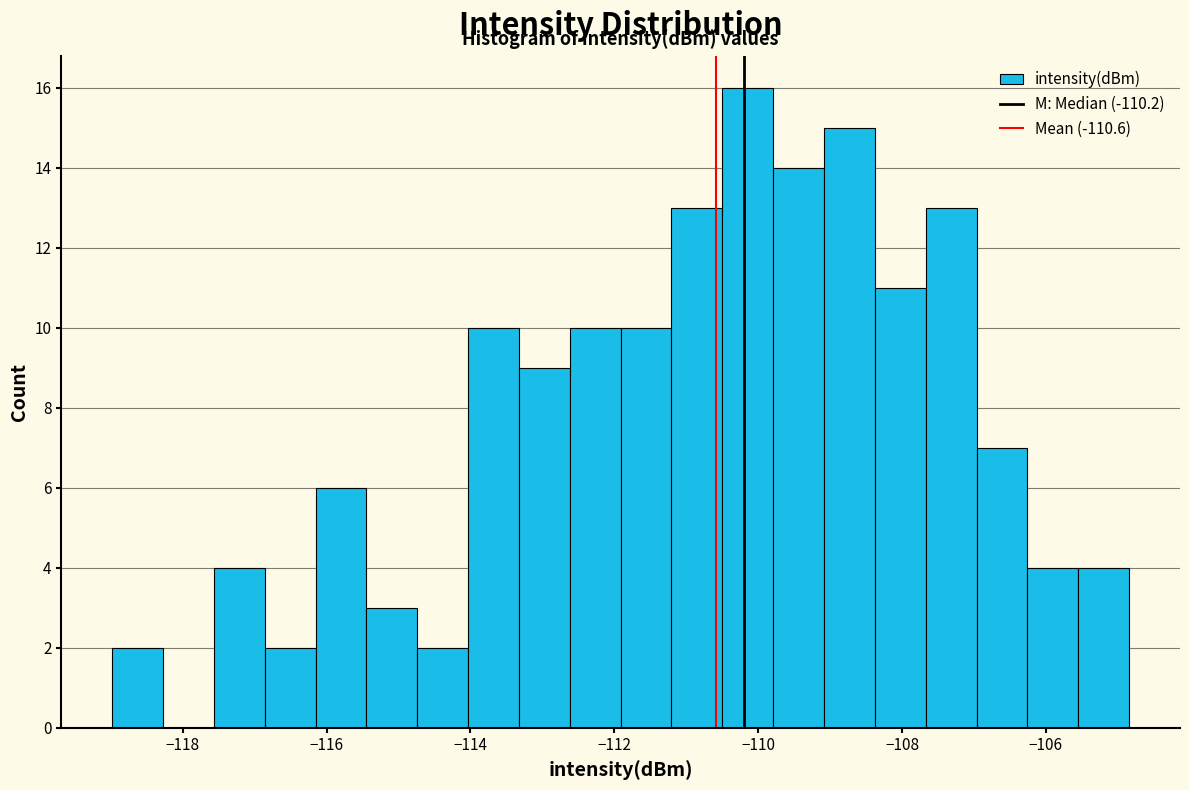

Around what value on the x-axis is the tallest bar? Give the approximate position of its centre, as read against the axis.

-110.2